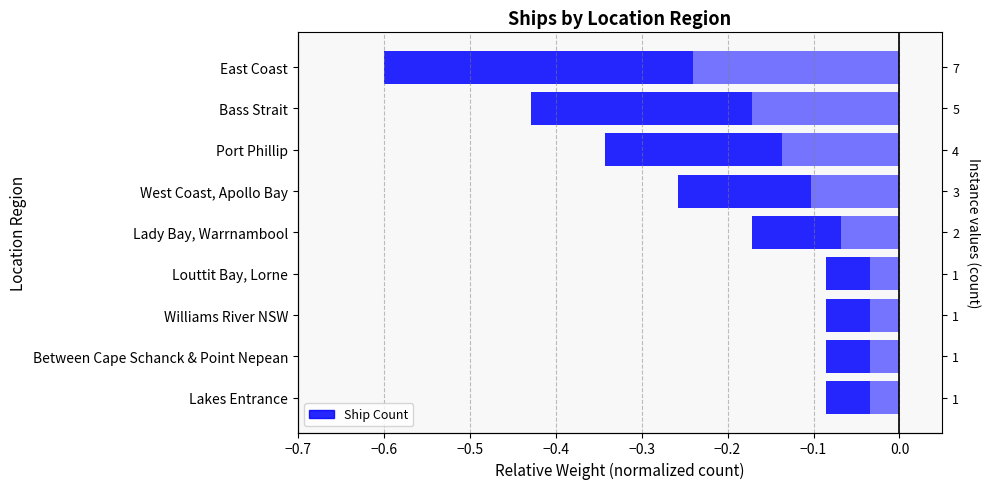

True or false: the data shows -0.1 at Louttit Bay, Lorne.

True